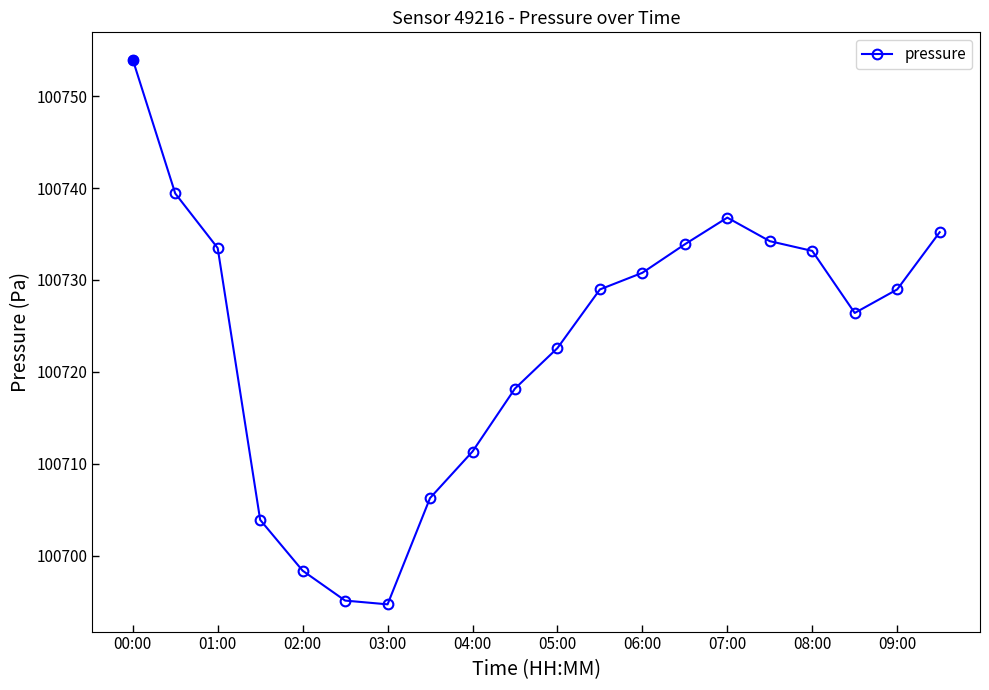

What is the smallest value displayed?

100694.7